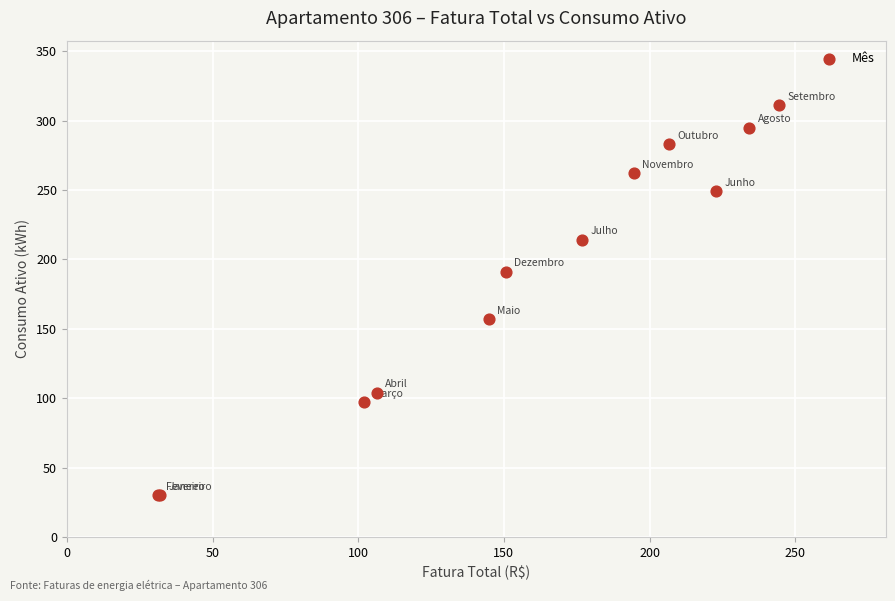

What Y value in the scatter plot is closest to 170?

157